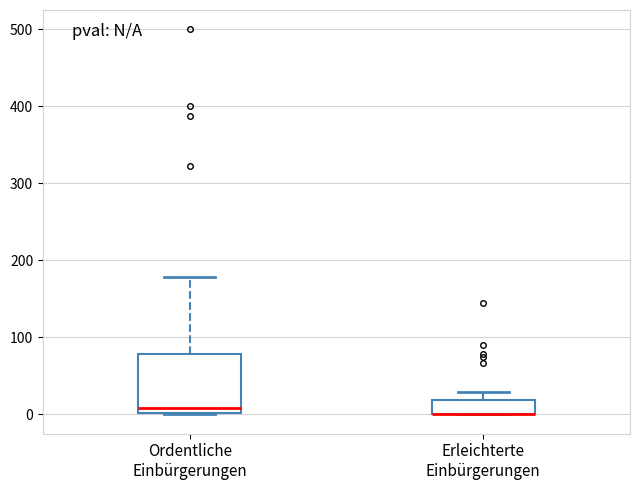

Reading left to right, transcribe this box plot: for each box, give where its median line is, the range the box spans, and where its two whiskers end, as read against the y-axis. The values are not printed on the chart, so give them approximately, as read against the axis.

Ordentliche Einbürgerungen: median 10, box 0 to 80, whiskers 0 to 180
Erleichterte Einbürgerungen: median 0 (drawn on the box's lower edge), box 0 to 20, whiskers 0 to 30